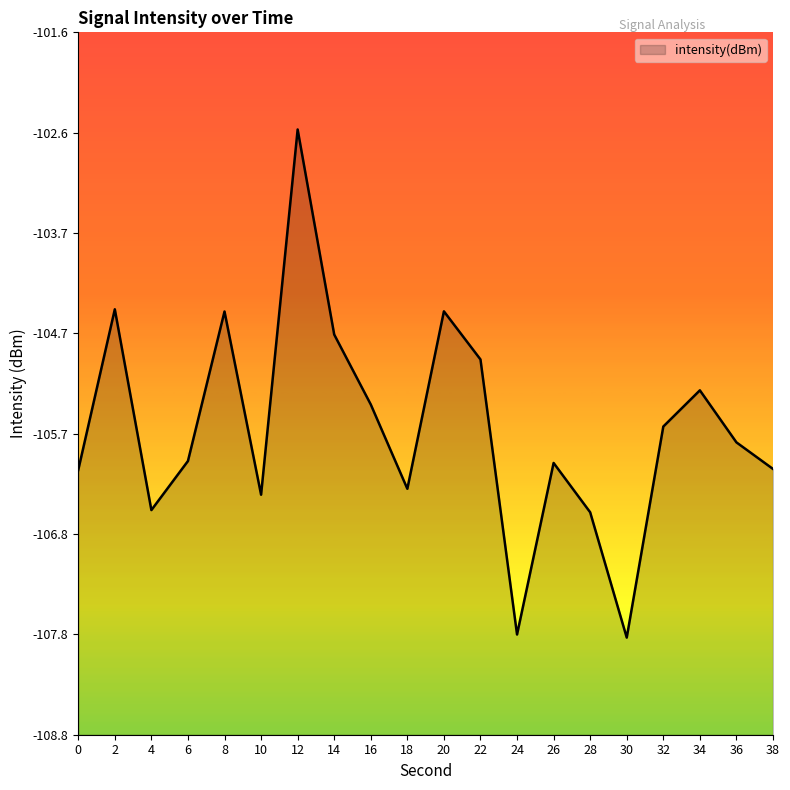

Rank the categories by value from lowest to highest.

30, 24, 28, 4, 10, 18, 0, 38, 26, 6, 36, 32, 16, 34, 22, 14, 8, 20, 2, 12